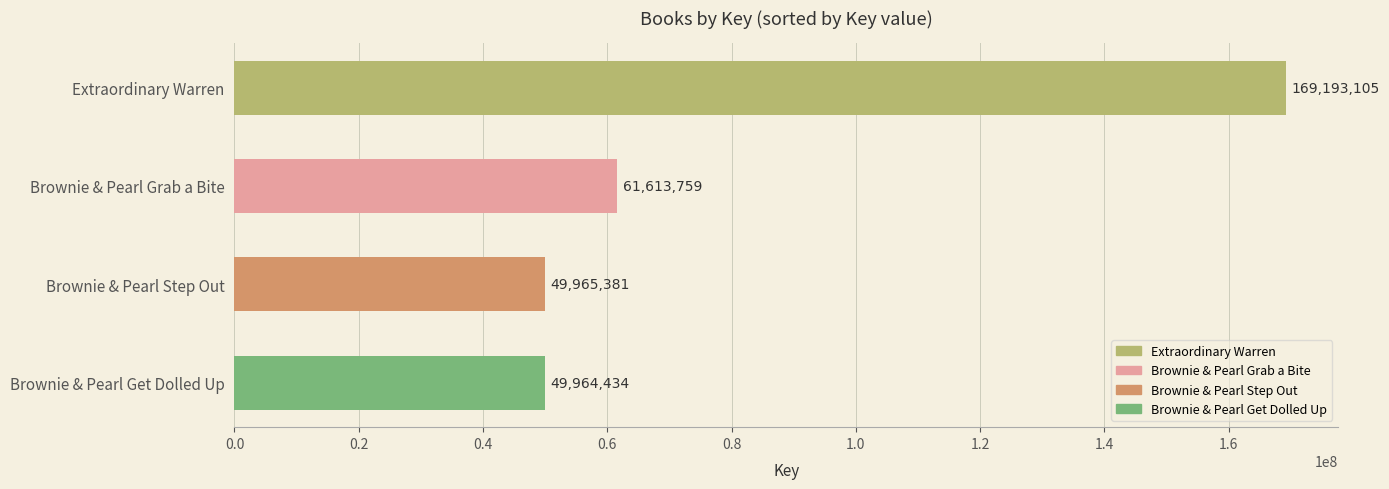

What value does the data have at Extraordinary Warren, to the nearest 100?

169193100